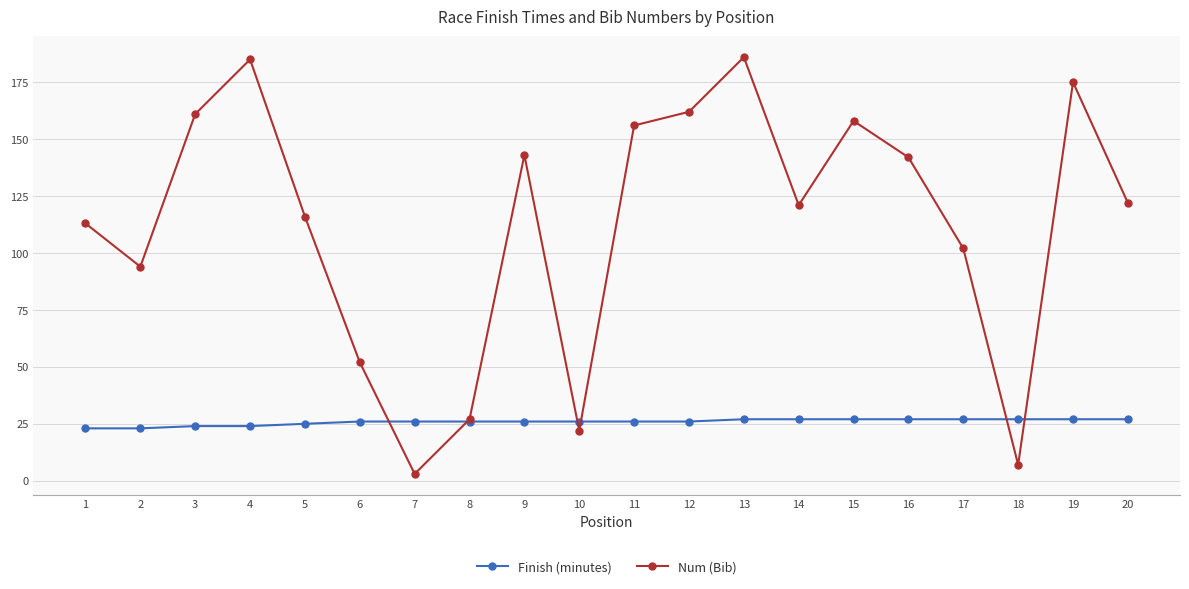

After their last crossing, which series has the higher values: Num (Bib) or Finish (minutes)?

Num (Bib)